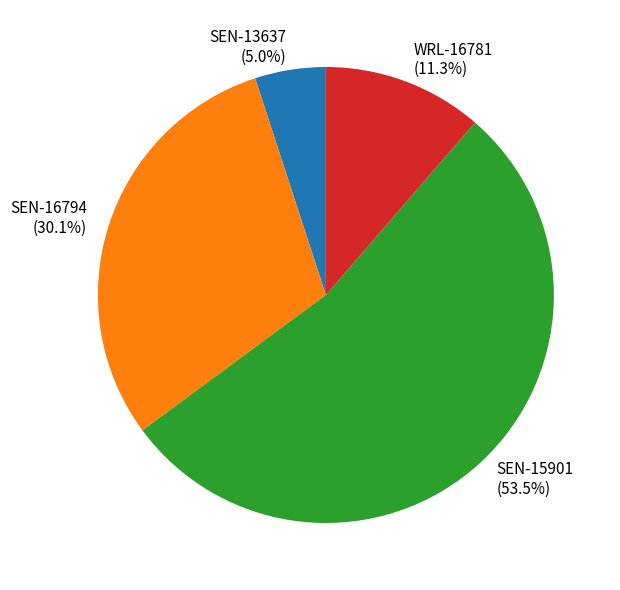

Does SEN-15901 represent more than half of the total?

Yes